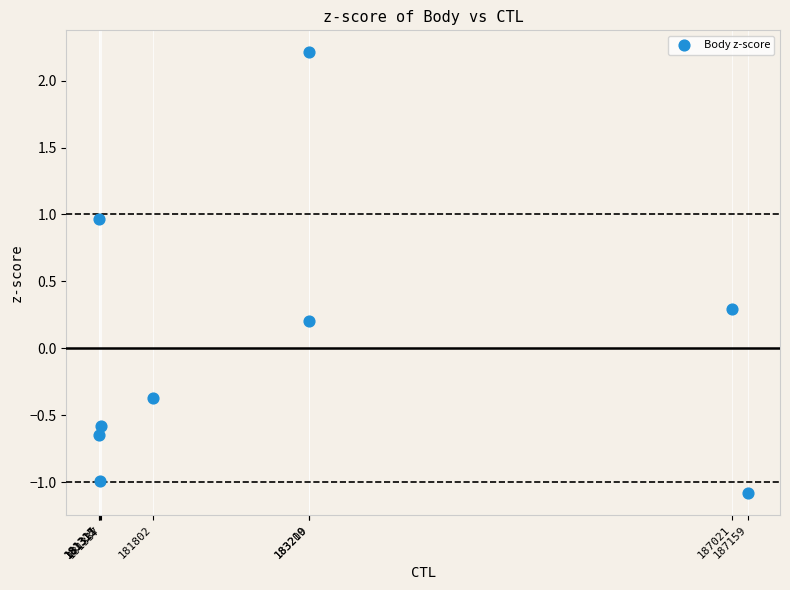

What is the range of X values (max minus min)?

2.6